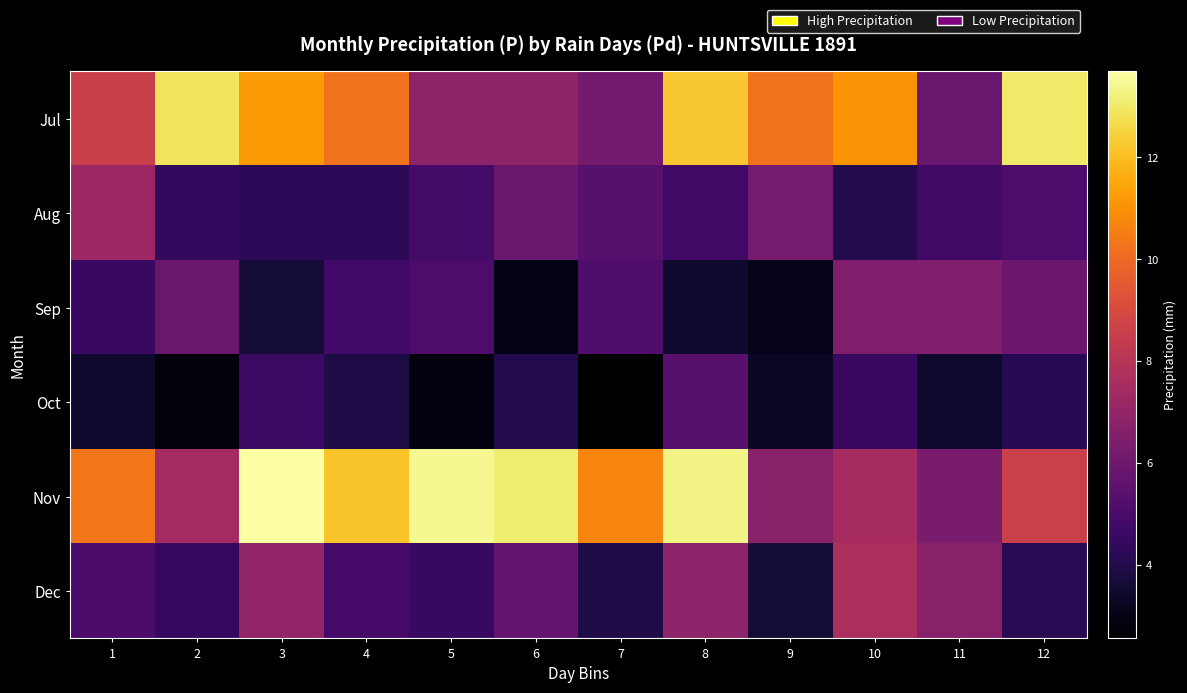

What is the total value across all series at 2?

37.8